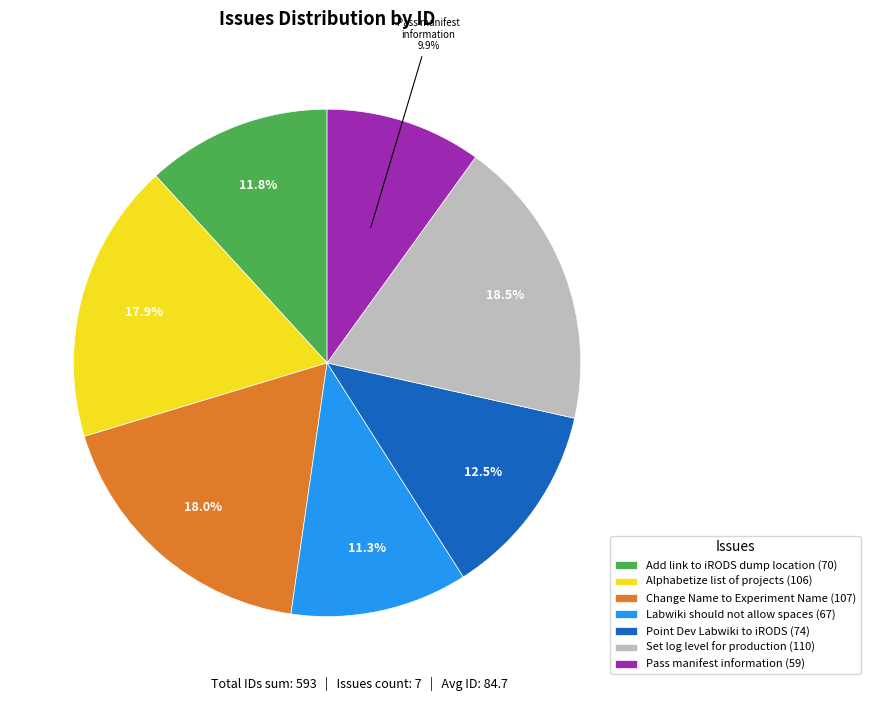

Which category has the smallest portion of the pie?

Pass manifest information (59)